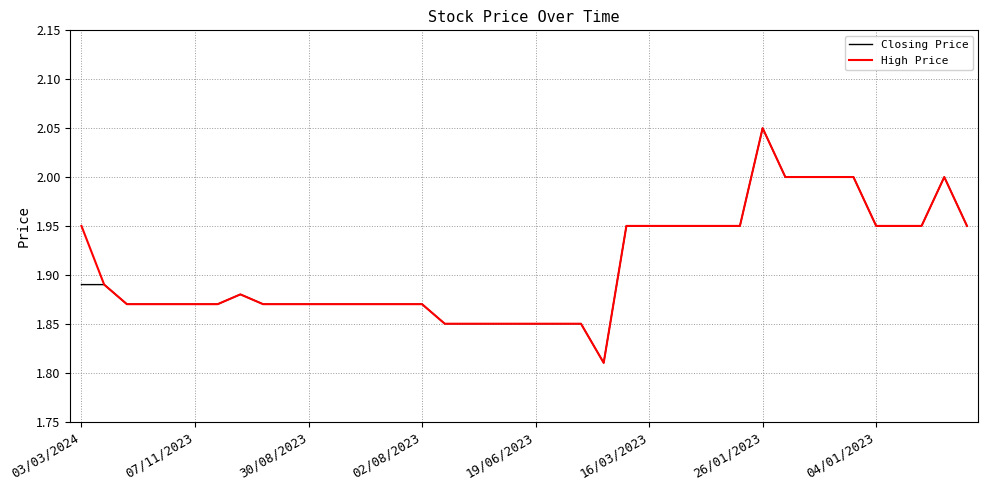

At which label does High Price reach its peak?

26/01/2023